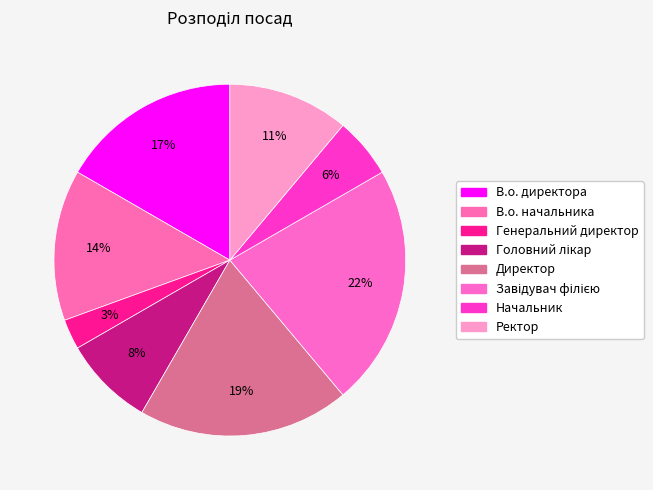

True or false: Директор accounts for 19% of the total.

True